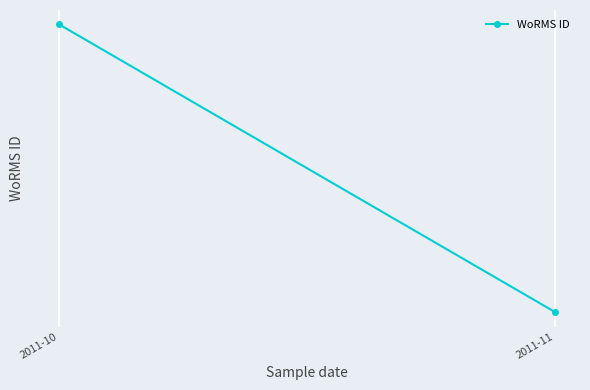

What is the average value?

121395.2